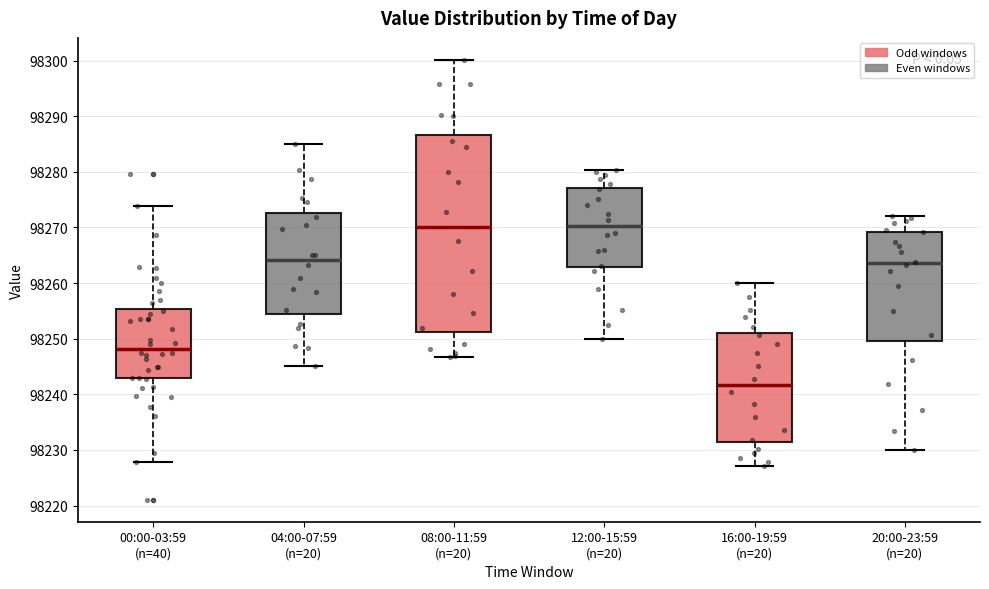

Comparing the boxes themselves (not the whiskers), which one is the tallest?

08:00-11:59 (n=20)